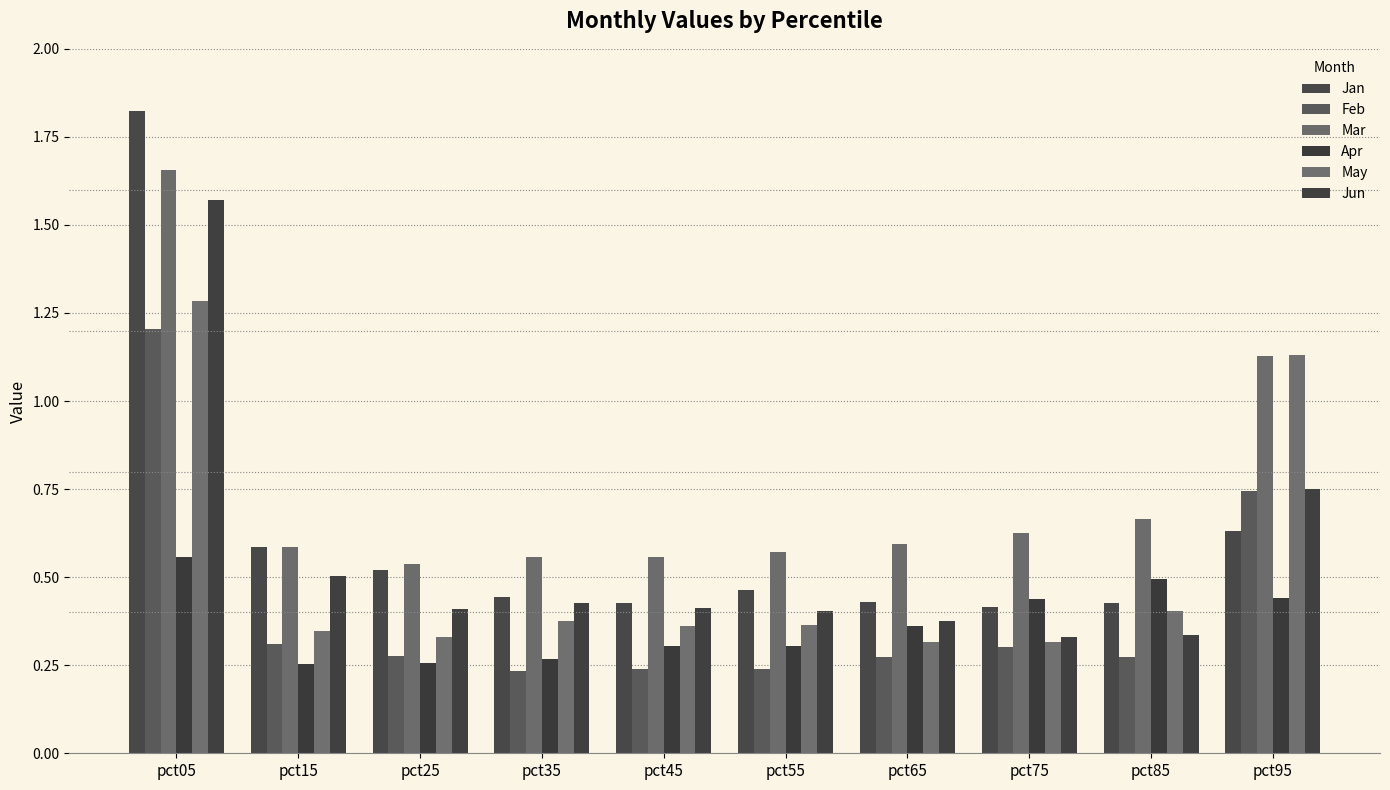

What is the spread (max minus min) of values at pct15?

0.3